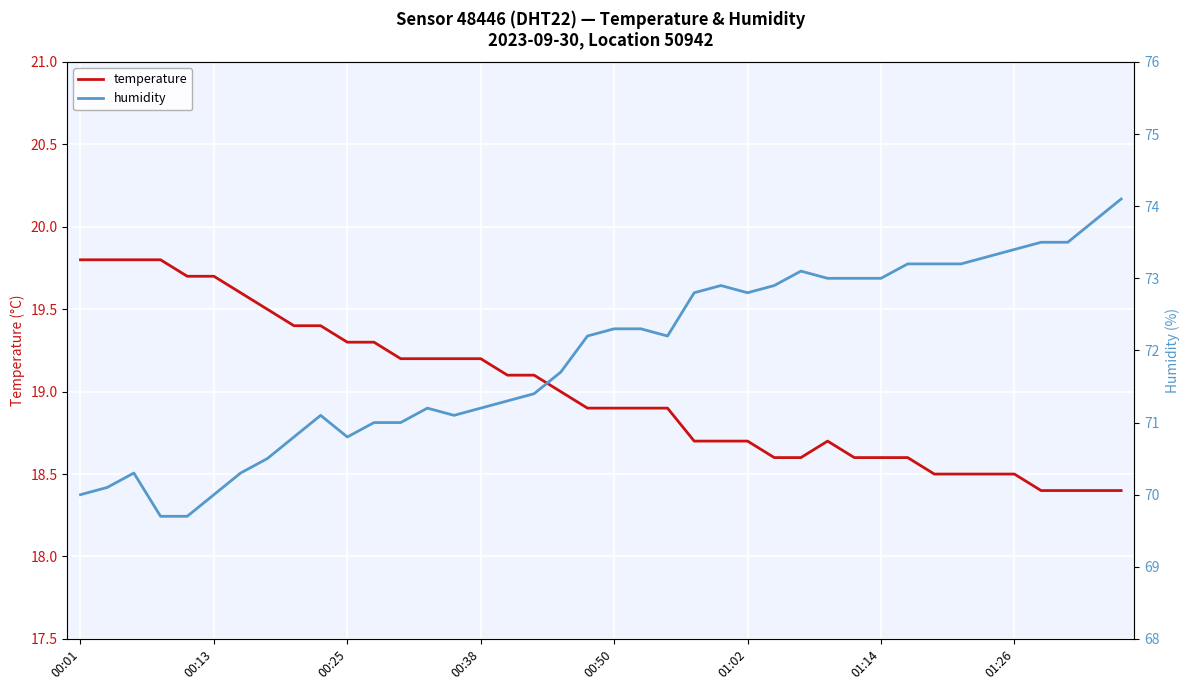

How many data points in humidity are less than 72?

19